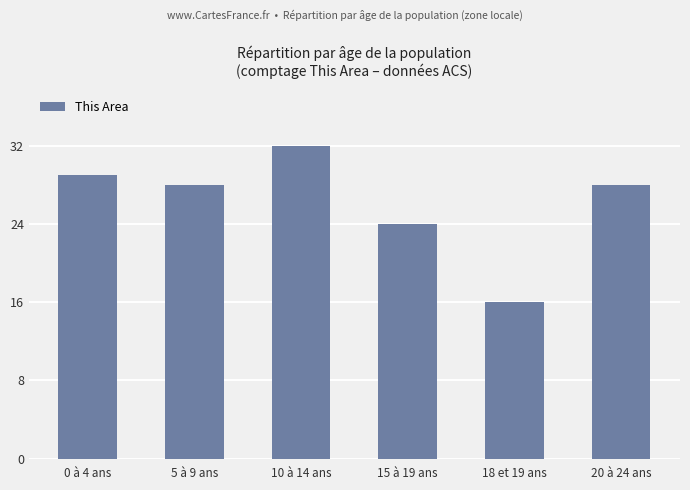

The value at 0 à 4 ans is 29. True or false?

True